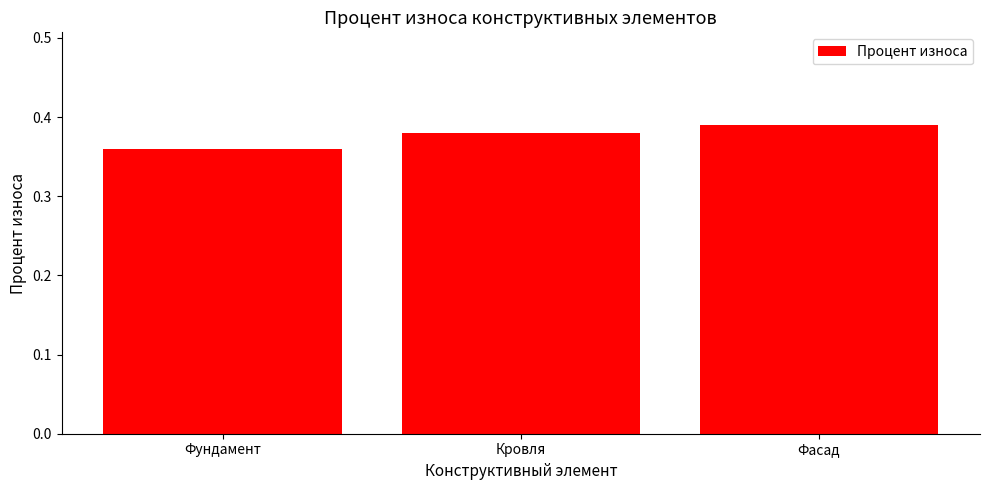

Where is the data nearest to the value 0?

Фундамент